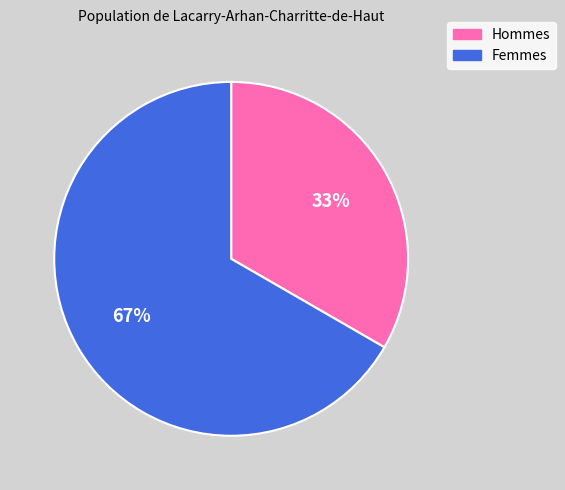

Is there a majority slice in this chart?

Yes